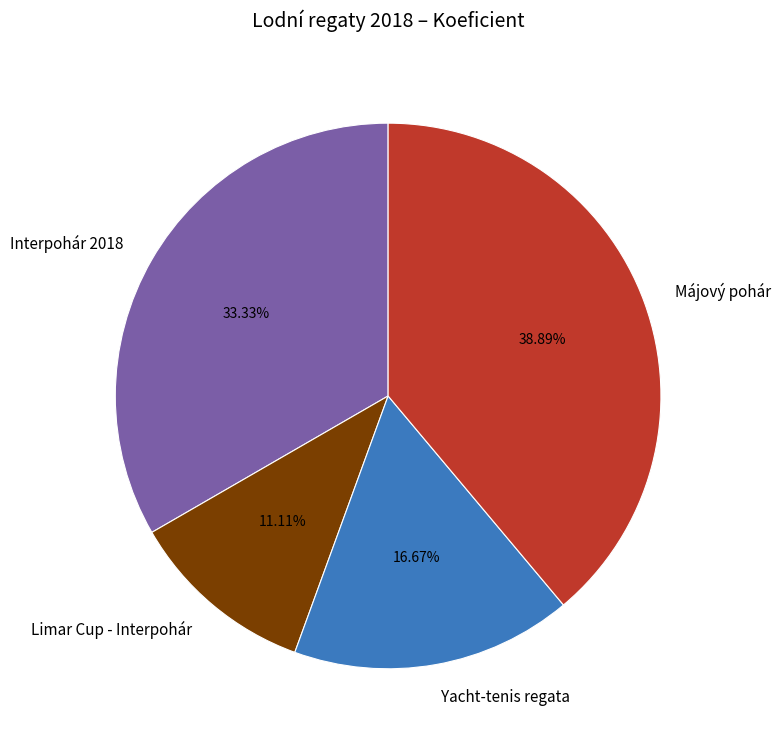

Is it true that Interpohár 2018 is 33% of the pie?

True